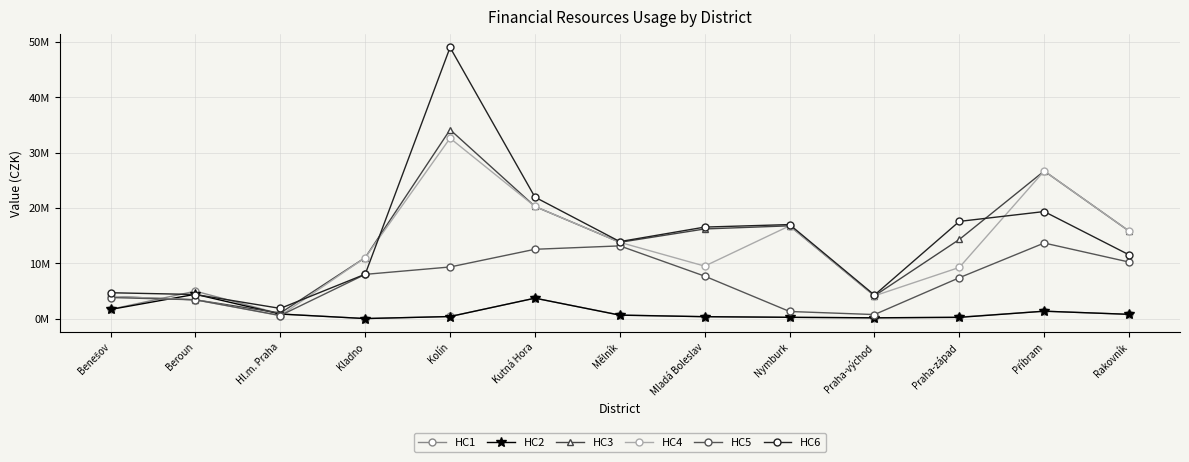

Between Kolín and Praha-západ, which series saw the biggest shift?

HC6